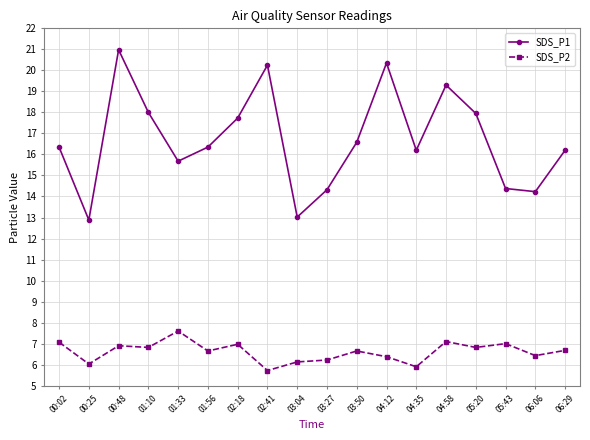

What is the difference between the SDS_P2 values at 00:25 and 06:06?

0.4